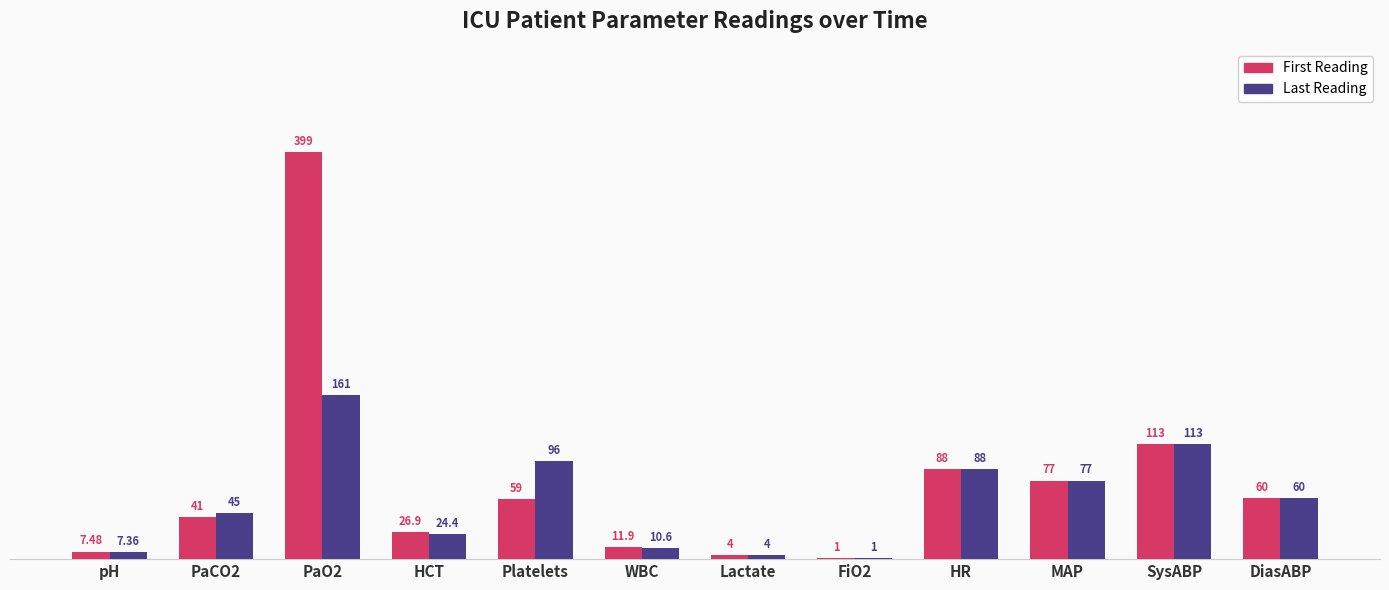

Count the number of categories in the chart.

12